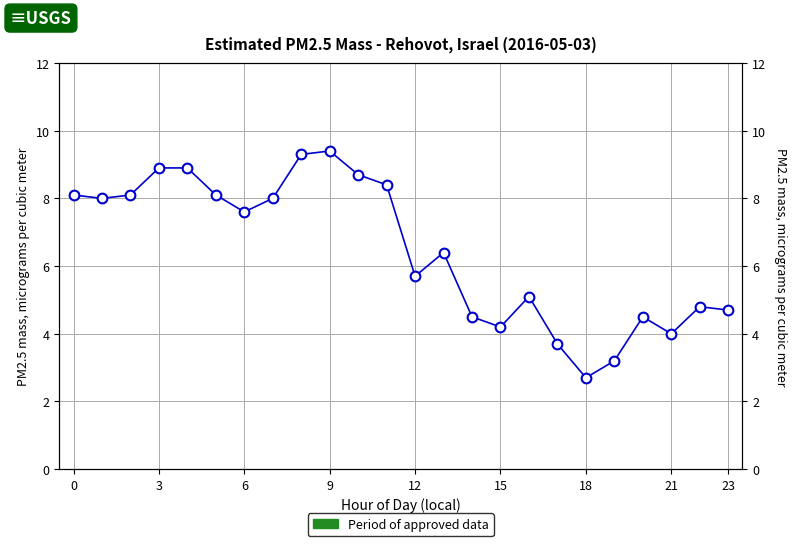

How many interior local valleys (lower than both neighbors) does the data have?

6